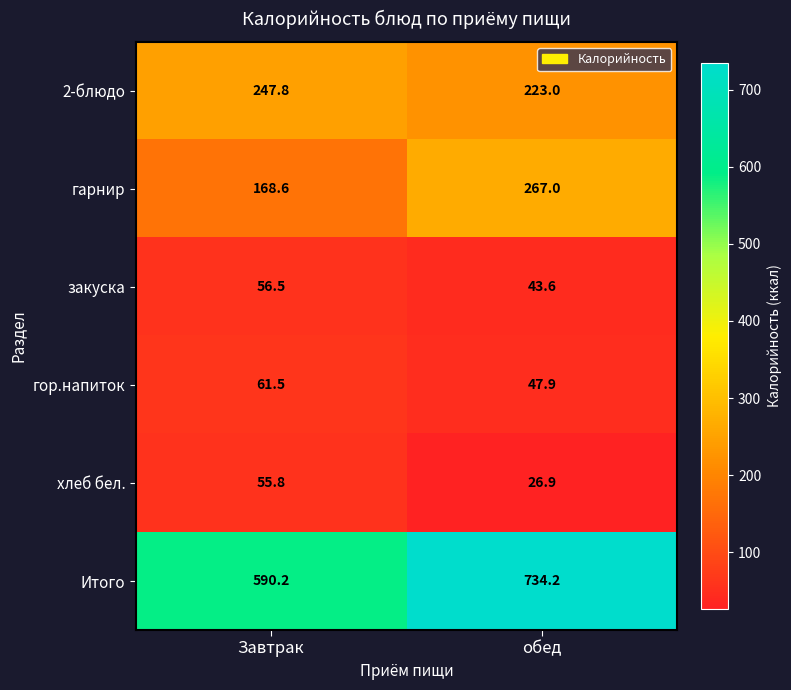

True or false: 2-блюдо has a value of 247.8 at Завтрак.

True